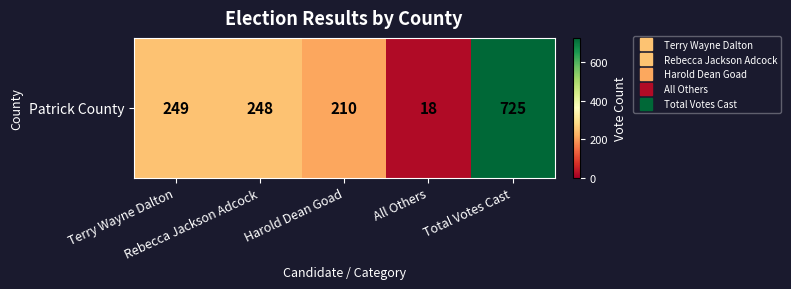

List the labels in order of value, smallest first.

All Others, Harold Dean Goad, Rebecca Jackson Adcock, Terry Wayne Dalton, Total Votes Cast